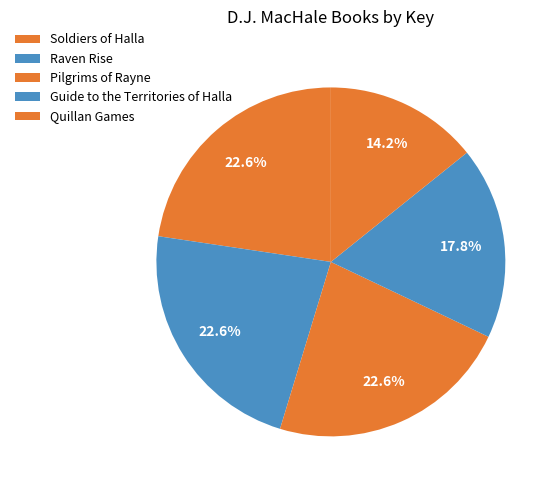

Which has a higher value, Soldiers of Halla or Quillan Games?

Soldiers of Halla